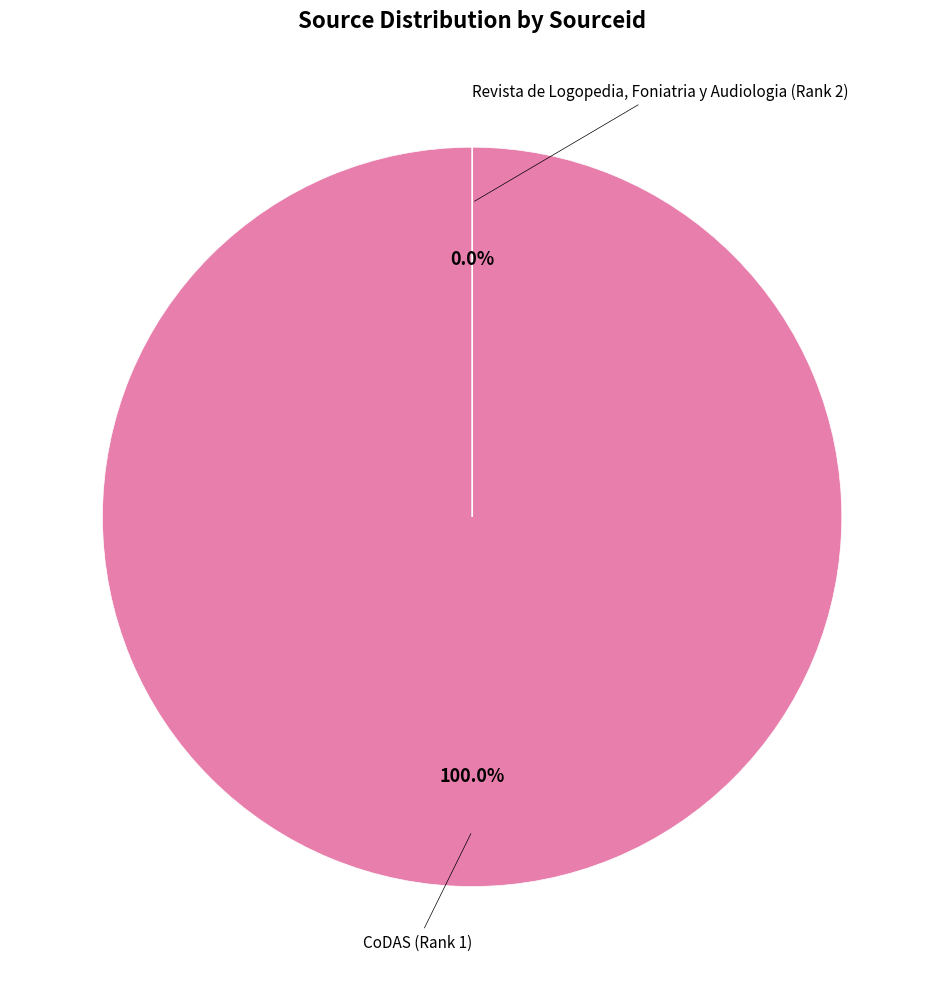

What is the smallest slice in the pie chart?

Revista de Logopedia, Foniatria y Audiologia (Rank 2)